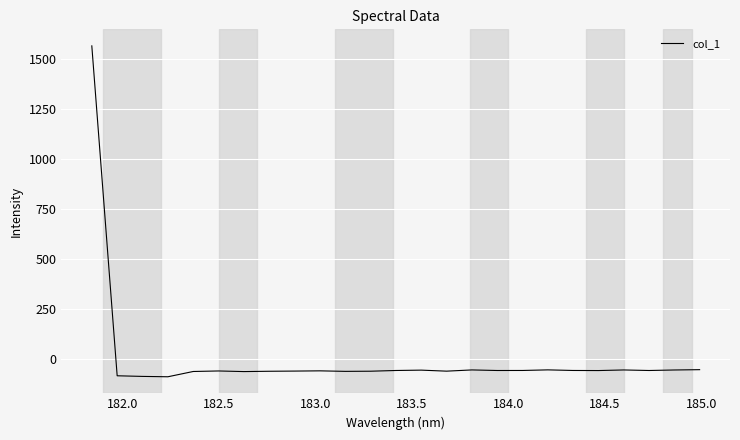

What is the minimum value shown in the chart?

-88.8